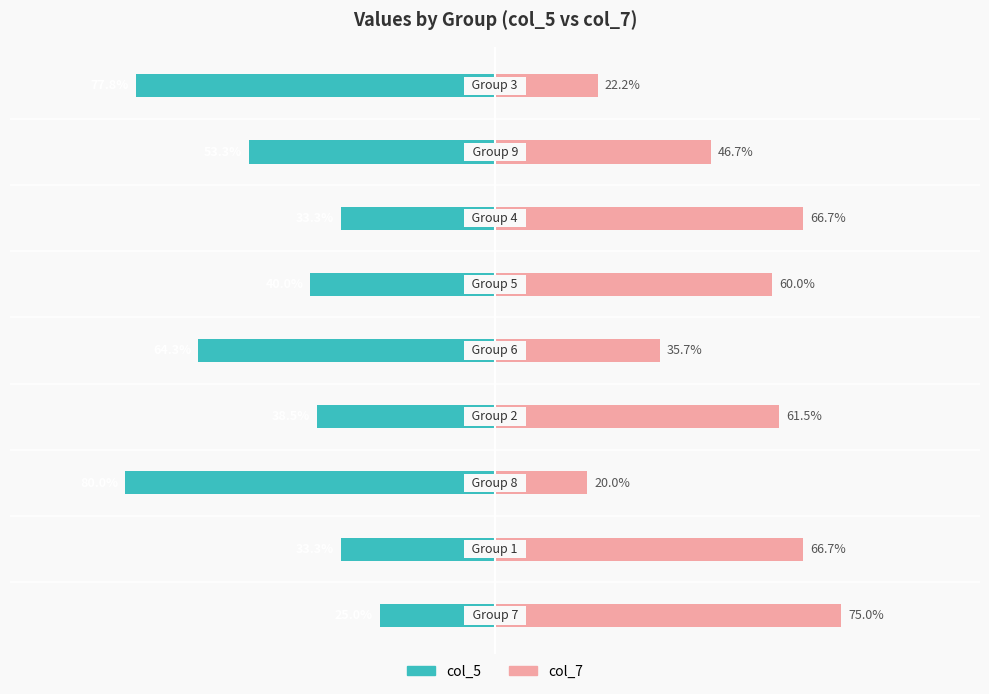

What is the sum of all col_5 values?

-445.5